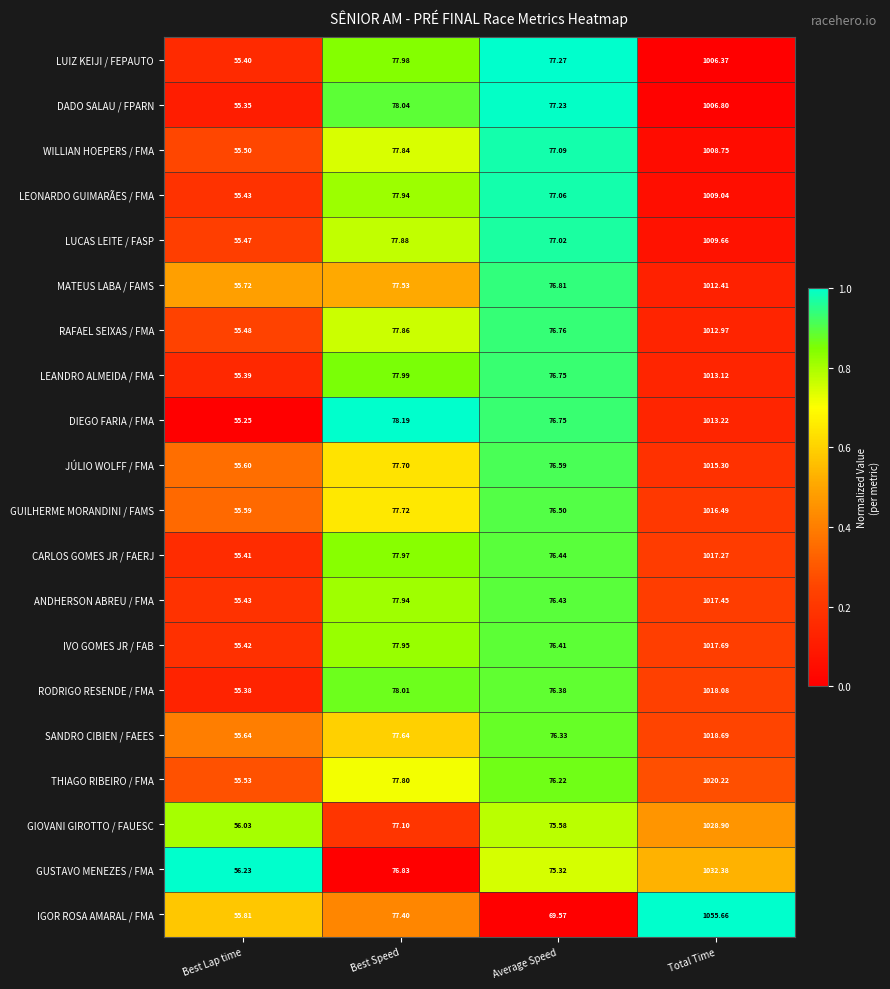

At which category does the chart reach its peak across all series?

Total Time